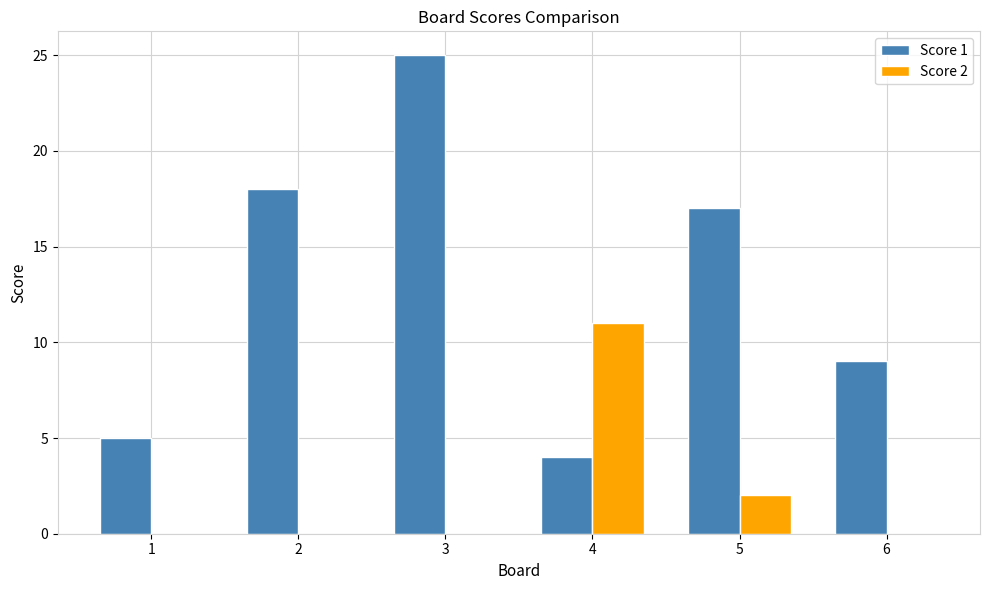

At which category is the sum across all series the highest?

3